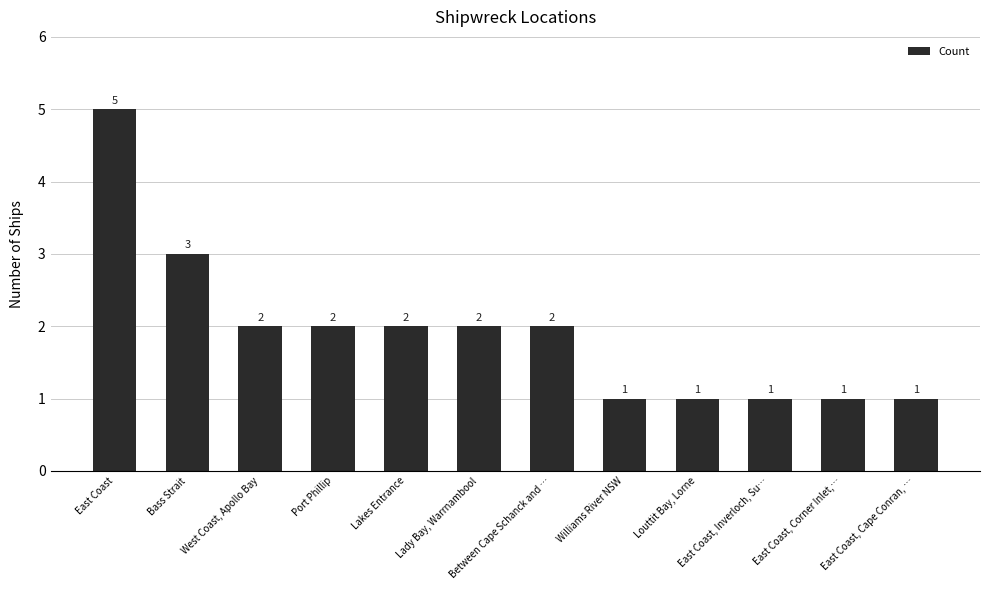

What is the label of the 1st bar from the right?

East Coast, Cape Conran, …